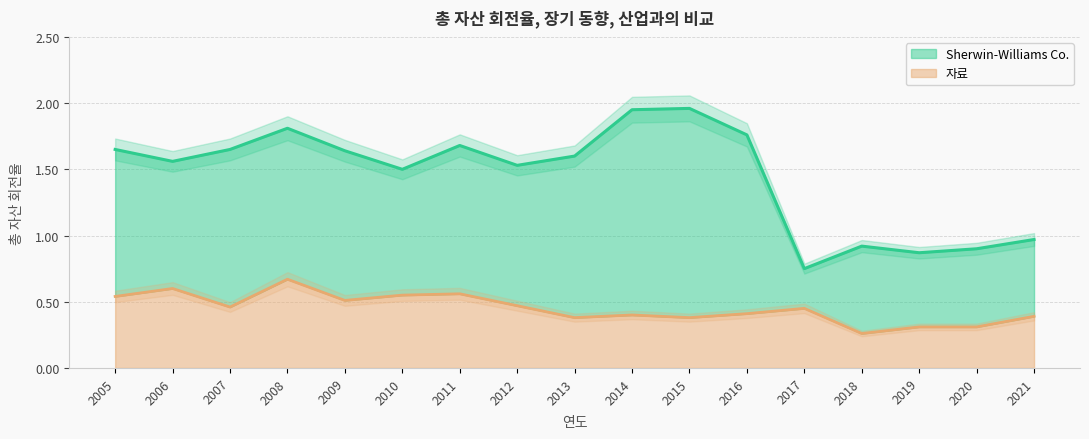

Reading right to left, what are all the values shown in this chart?

Sherwin-Williams Co.: 2021=1.0	2020=0.9	2019=0.9	2018=0.9	2017=0.8	2016=1.8	2015=2.0	2014=1.9	2013=1.6	2012=1.5	2011=1.7	2010=1.5	2009=1.6	2008=1.8	2007=1.6	2006=1.6	2005=1.6
자료: 2021=0.4	2020=0.3	2019=0.3	2018=0.3	2017=0.5	2016=0.4	2015=0.4	2014=0.4	2013=0.4	2012=0.5	2011=0.6	2010=0.6	2009=0.5	2008=0.7	2007=0.5	2006=0.6	2005=0.5